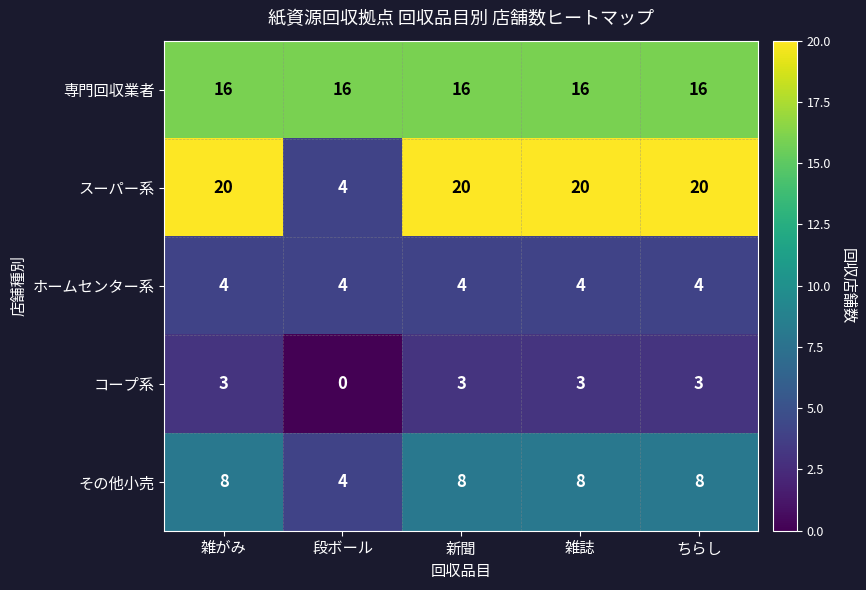

How many コープ系 values are between 3 and 4?

4